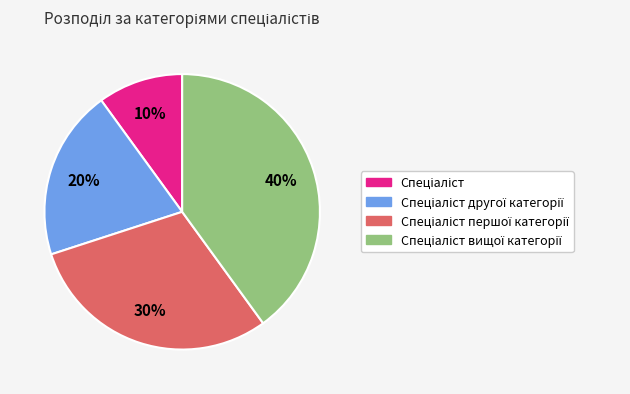

Is there a majority slice in this chart?

No